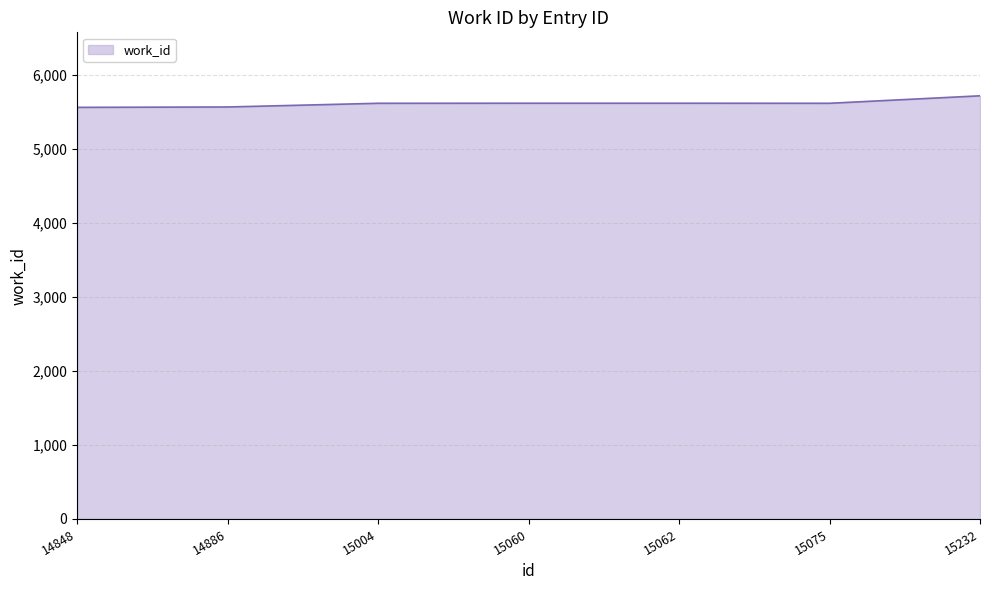

What is the approximate value at 15232?

5715